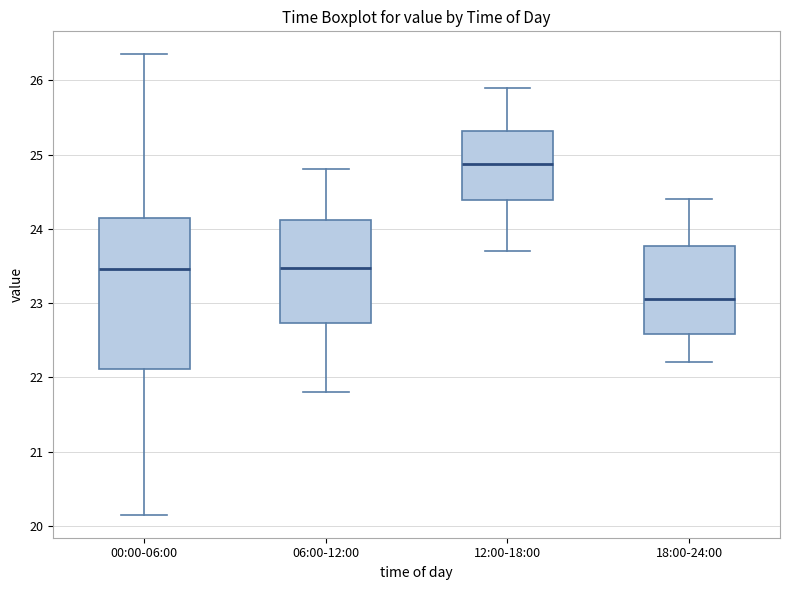

Reading left to right, transcribe this box plot: for each box, give where its median line is, the range the box spans, and where its two whiskers end, as read against the y-axis. The values are not printed on the chart, so give them approximately, as read against the axis.

00:00-06:00: median 23.5, box 22.1 to 24.1, whiskers 20.2 to 26.4
06:00-12:00: median 23.5, box 22.7 to 24.1, whiskers 21.8 to 24.8
12:00-18:00: median 24.9, box 24.4 to 25.3, whiskers 23.7 to 25.9
18:00-24:00: median 23.1, box 22.6 to 23.8, whiskers 22.2 to 24.4